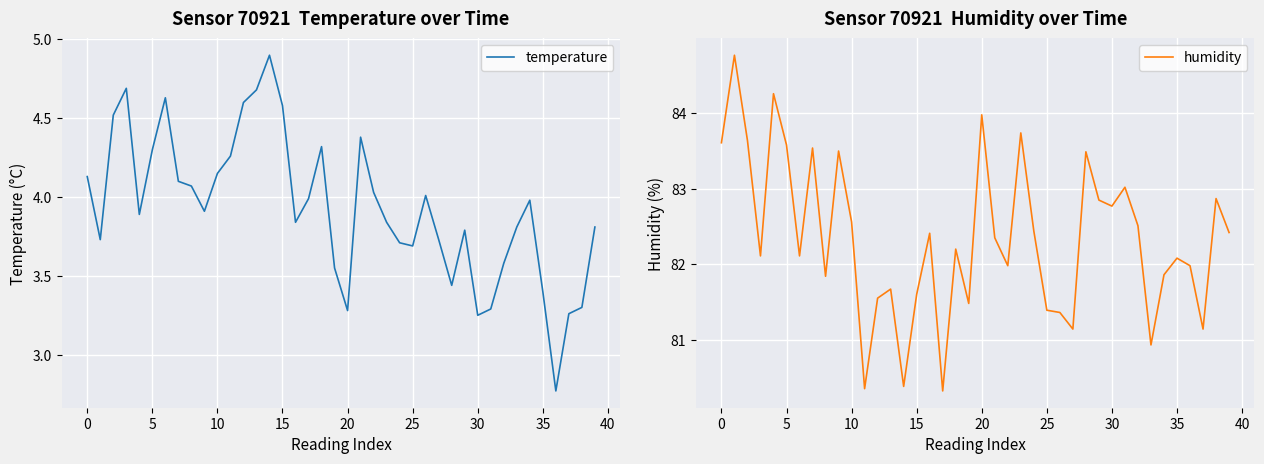

The temperature series shows 5.5 at 20. True or false?

False